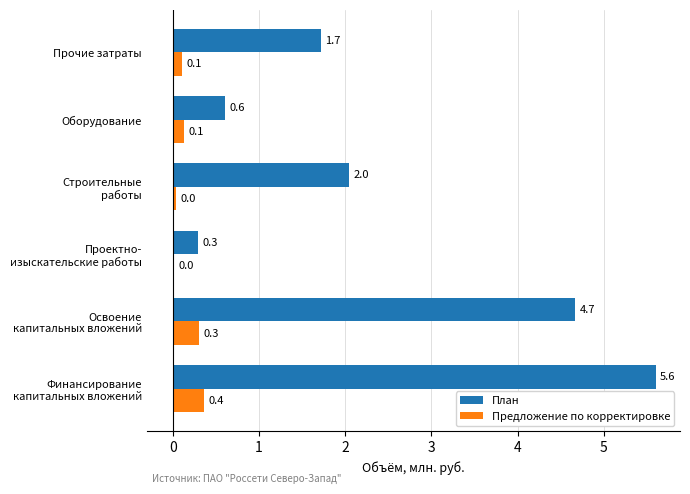

At which label does План reach its peak?

Финансирование
капитальных вложений